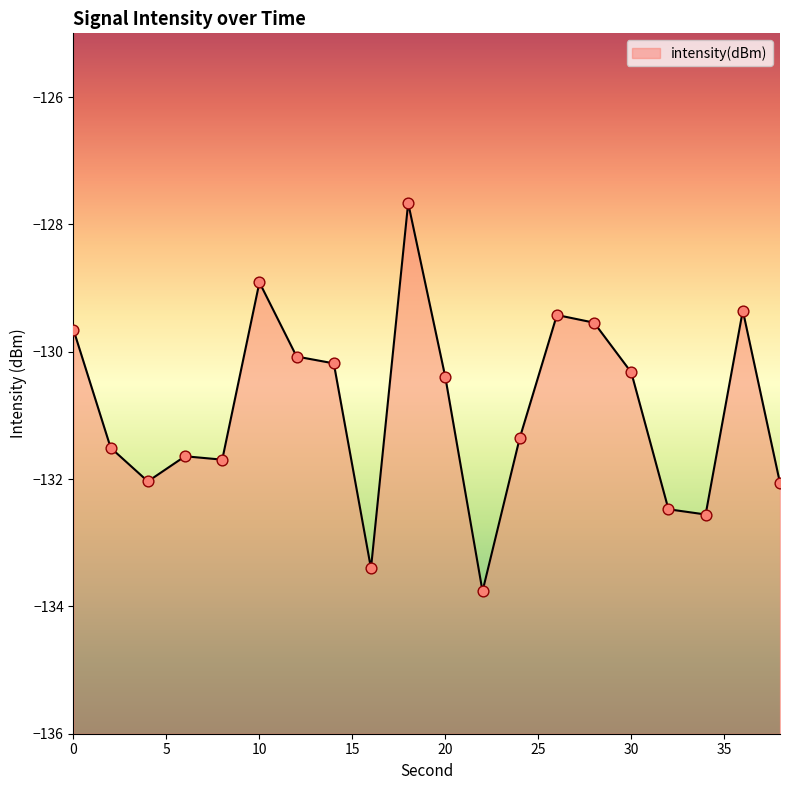

What is the change in value from 26 to 28?

-0.1